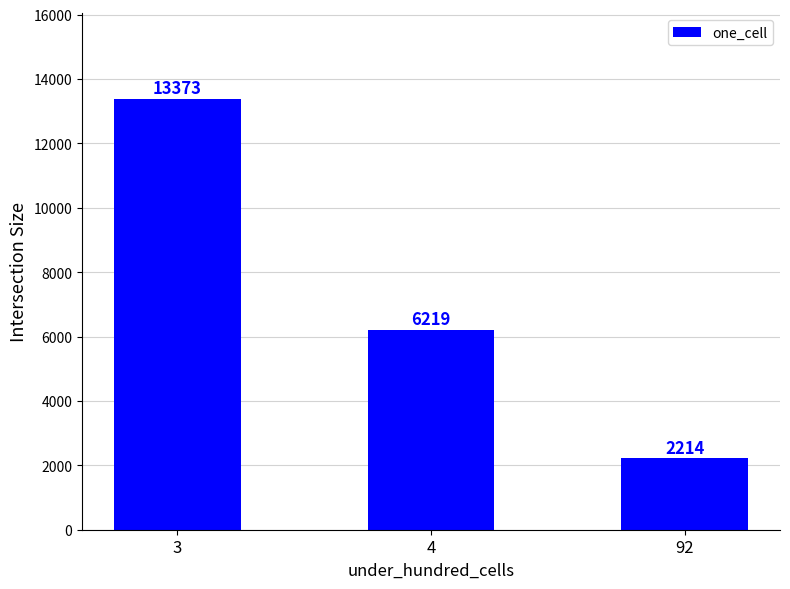

List the labels in order of value, smallest first.

92, 4, 3